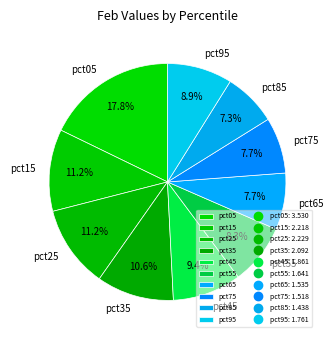

What is the largest slice in the pie chart?

pct05